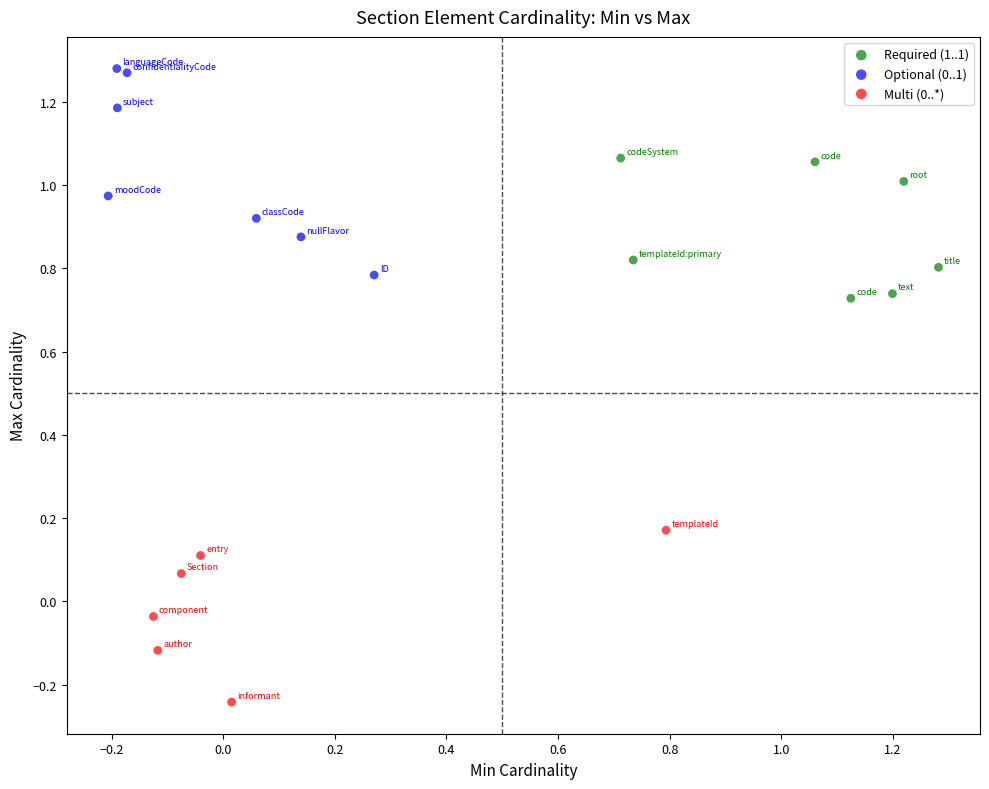

Which series reaches the maximum Y coordinate?

Optional (0..1)